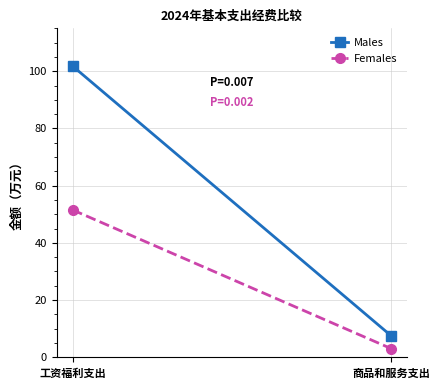

What value does the Females series have at 商品和服务支出?

3.1